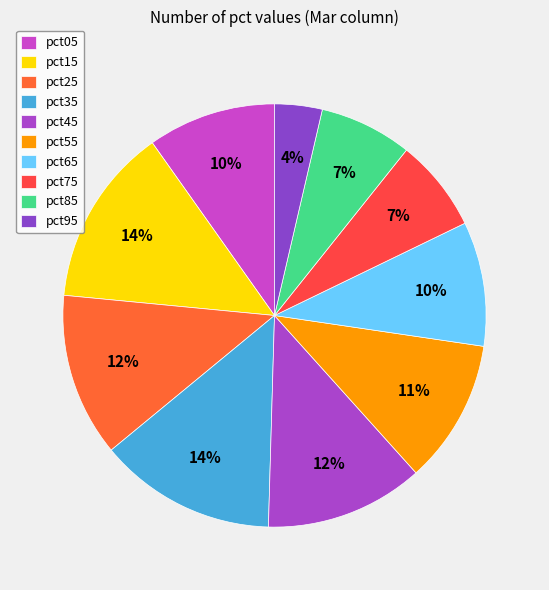

Rank the categories by value from lowest to highest.

pct95, pct85, pct75, pct65, pct05, pct55, pct45, pct25, pct35, pct15